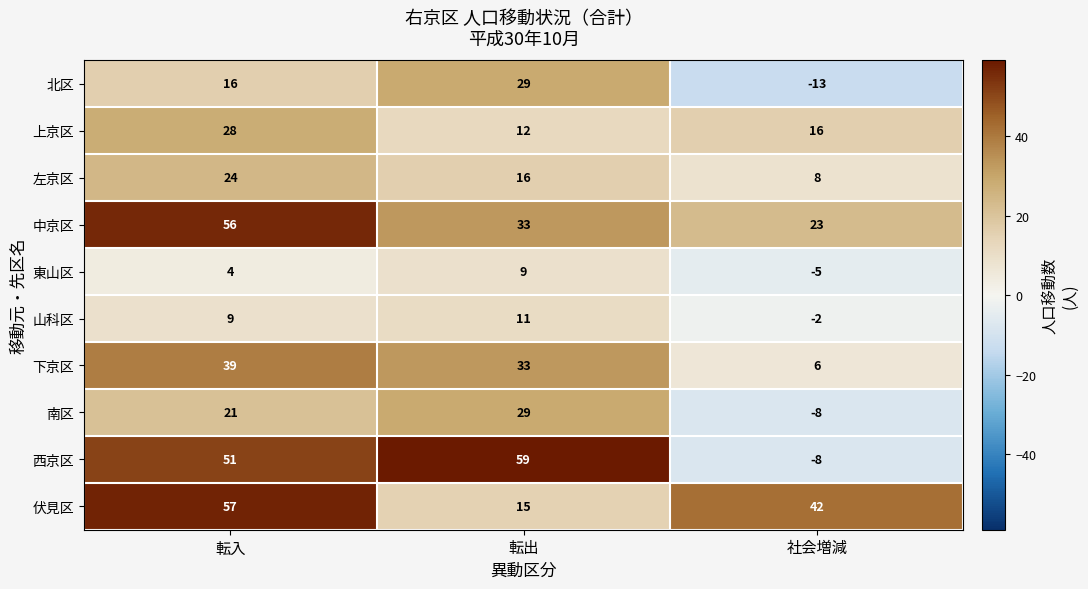

Rank the categories by 山科区 value from highest to lowest.

転出, 転入, 社会増減